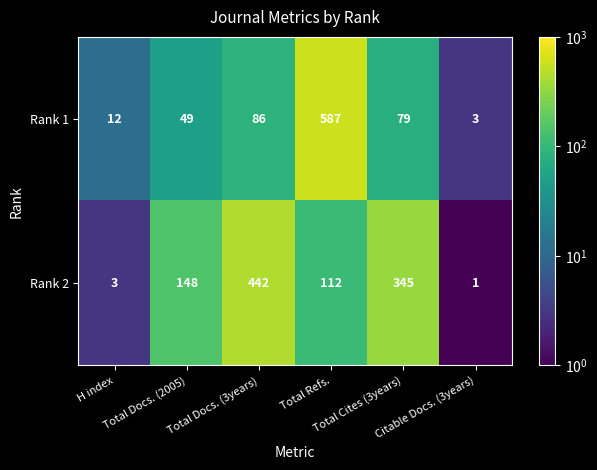

Which series has the largest total across all categories?

Rank 2